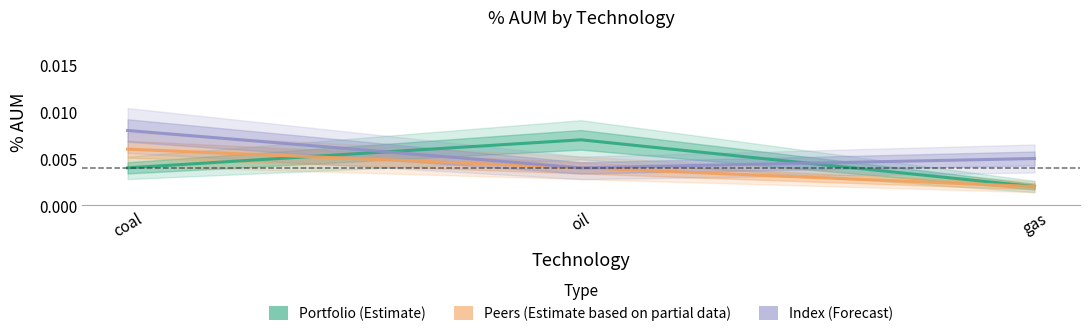

Is this an area chart (filled region under the line)?

No